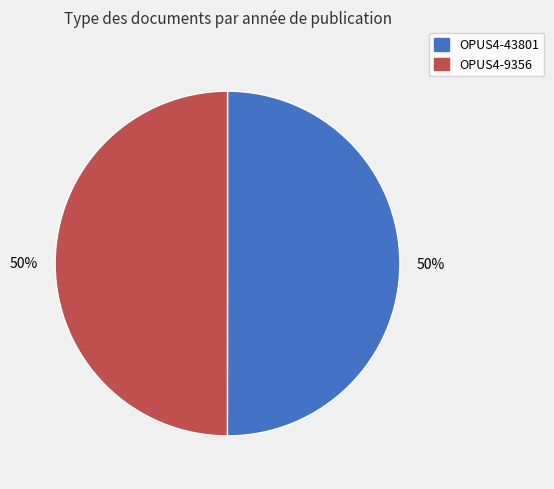

What percentage is the OPUS4-43801 slice, to the nearest percent?

50%